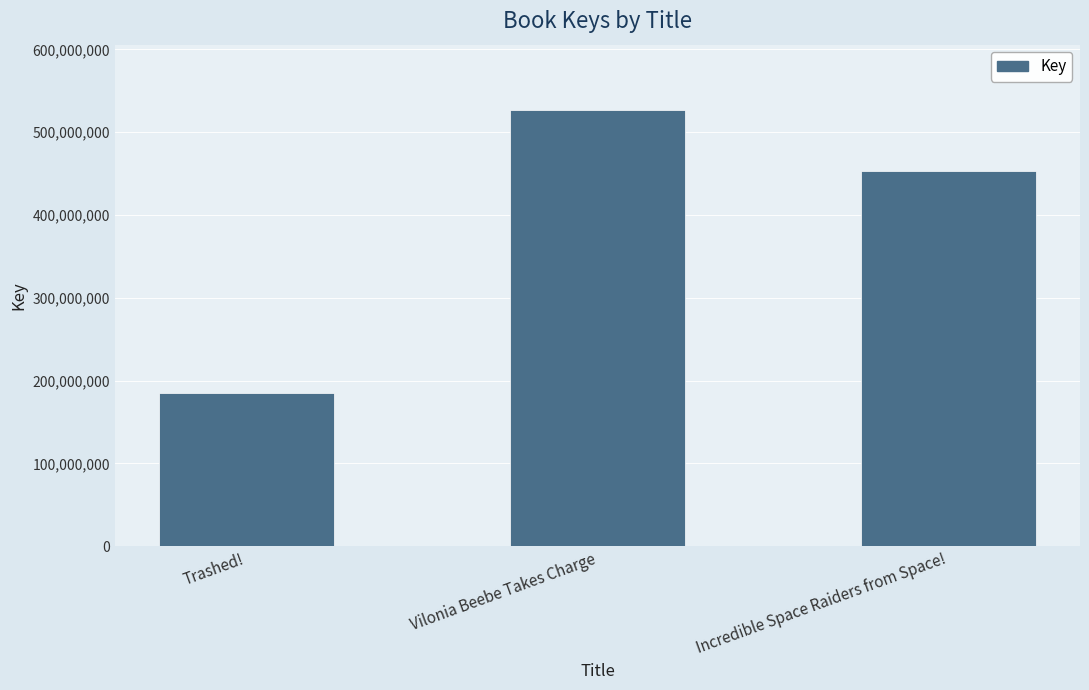

How many values are below 452907120?

1